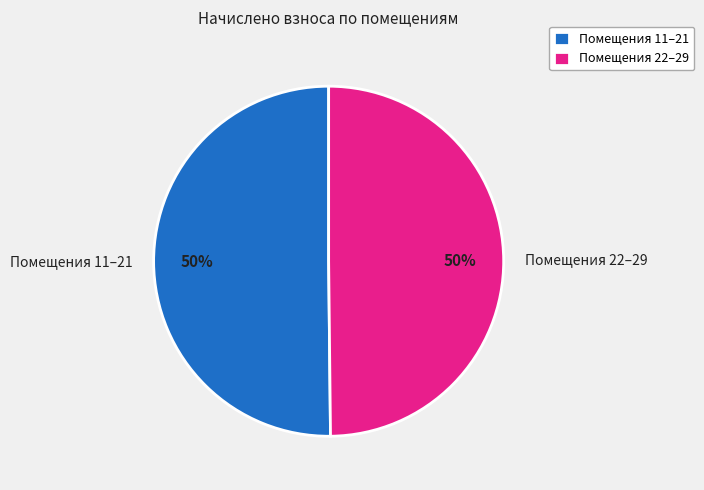

Do Помещения 11–21 and Помещения 22–29 together represent more than half of the pie?

Yes